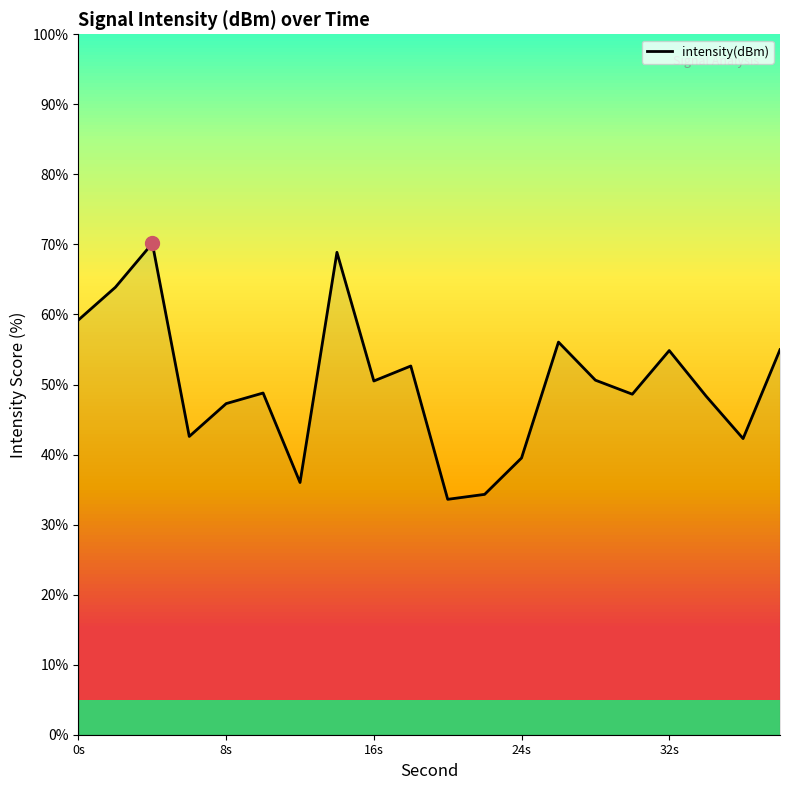

How many interior local peaks (higher than both neighbors) does the data have?

6